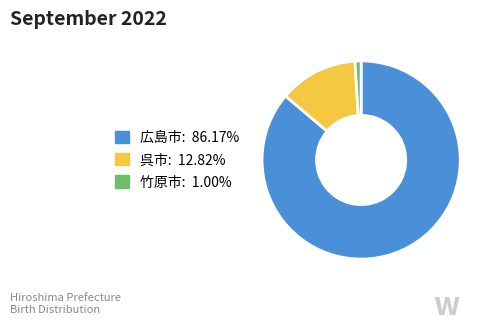

Does any single category account for the majority?

Yes